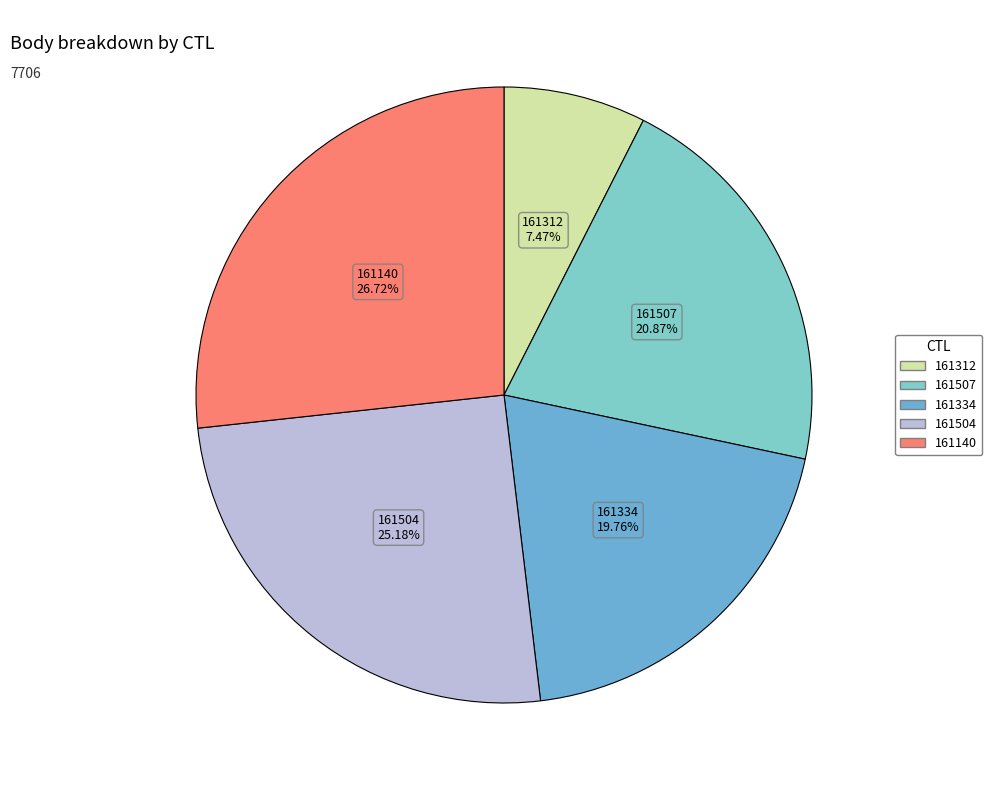

What is the smallest slice in the pie chart?

161312